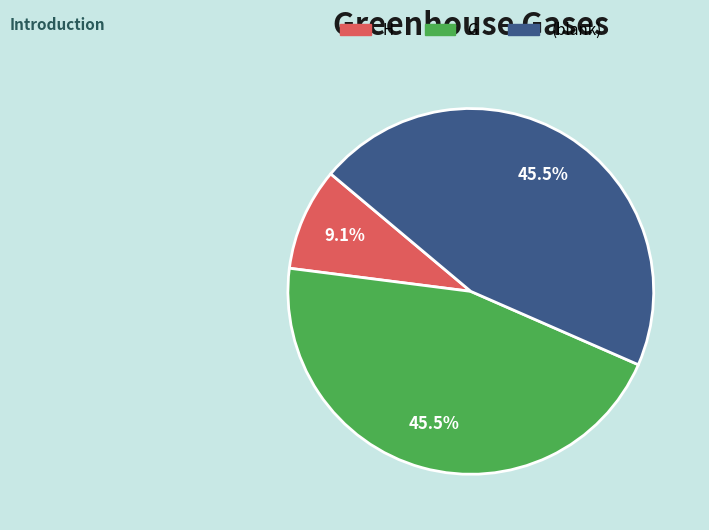

To the nearest percent, what is the average slice percentage?

33%